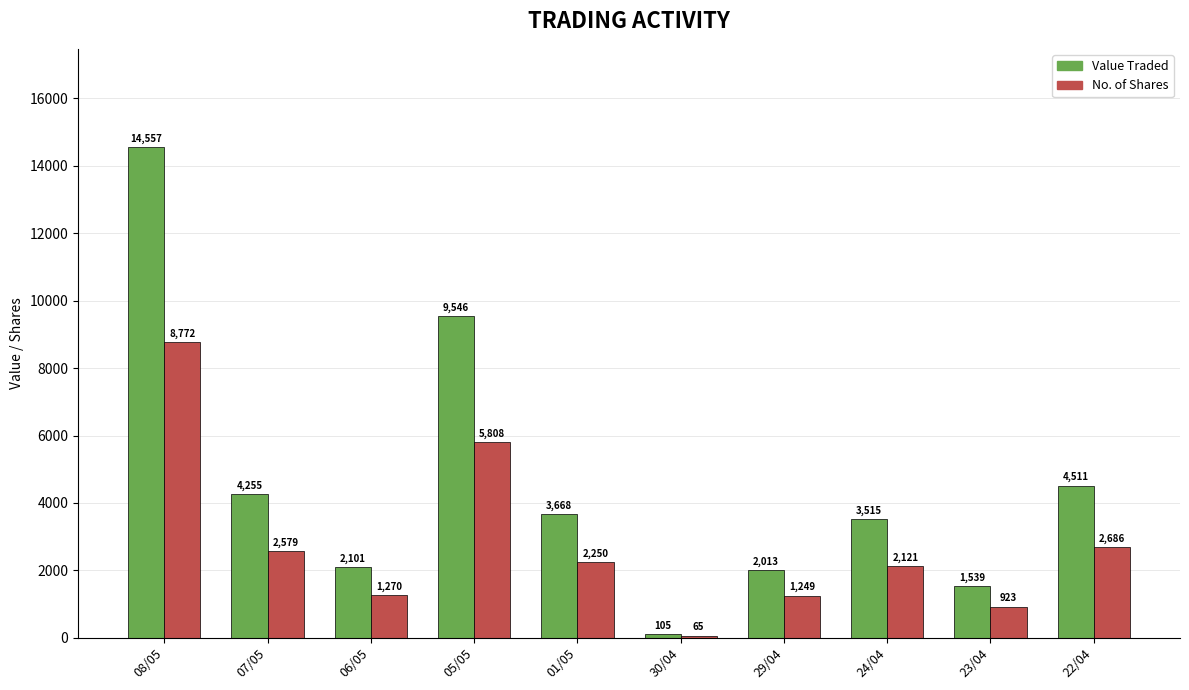

Where is Value Traded nearest to the value 7331?

05/05